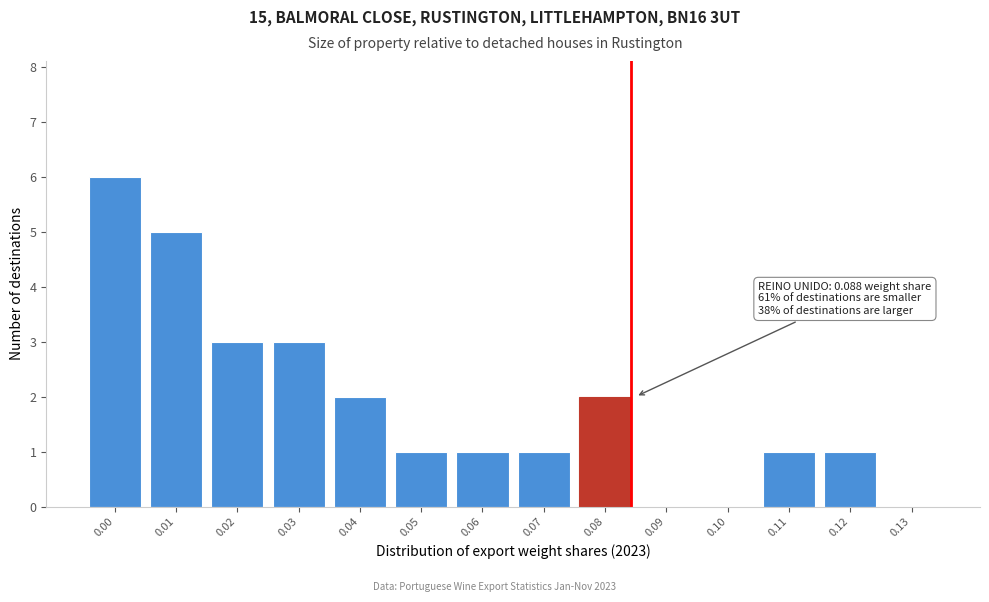

Reading right to left, extract all data points from this chart.

0.13=0	0.12=1	0.11=1	0.10=0	0.09=0	0.08=2	0.07=1	0.06=1	0.05=1	0.04=2	0.03=3	0.02=3	0.01=5	0.00=6